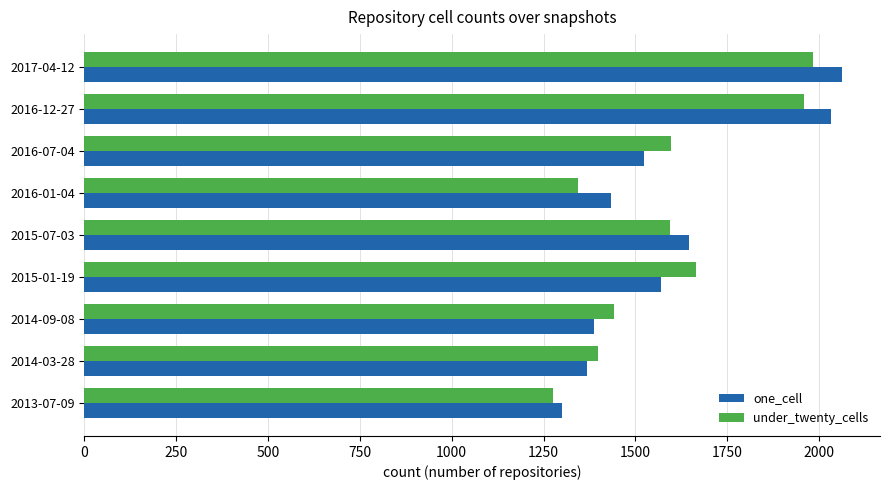

Which label corresponds to the largest value in the chart?

2017-04-12